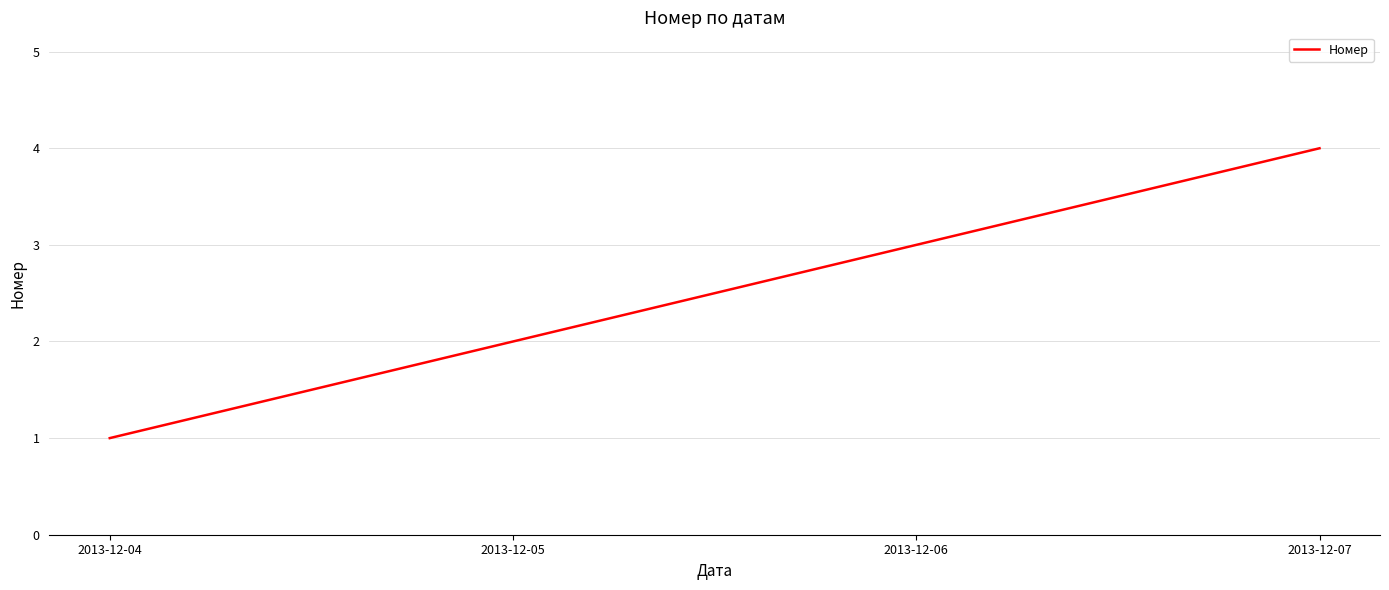

The chart shows a value of 3 at 2013-12-05. True or false?

False